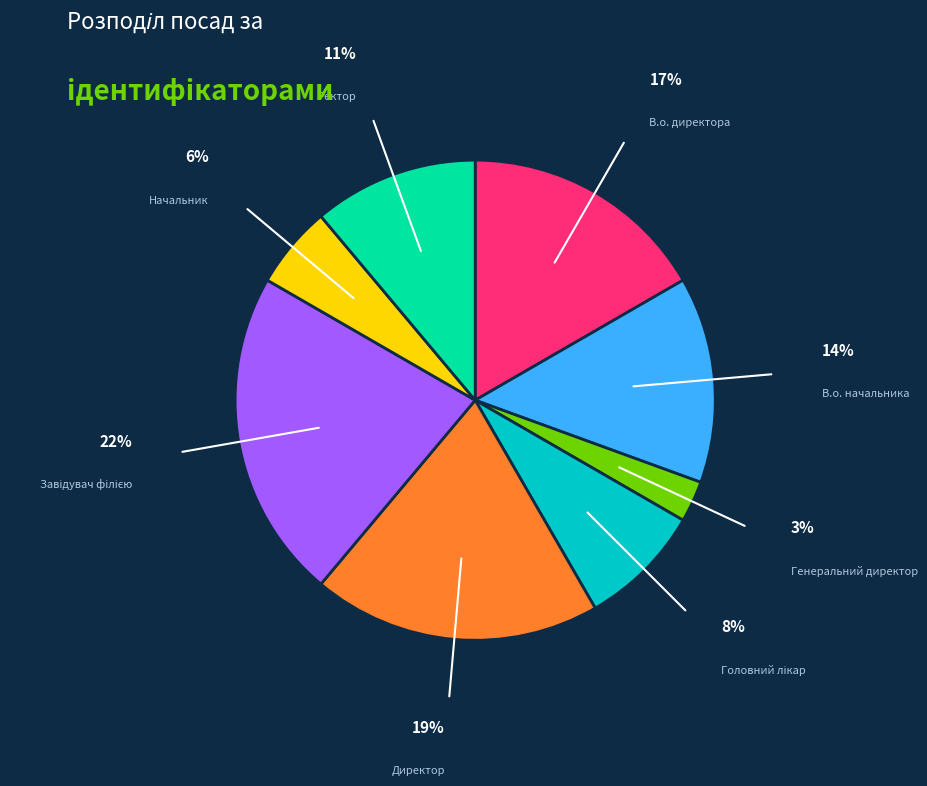

Count the number of slices in the pie.

8